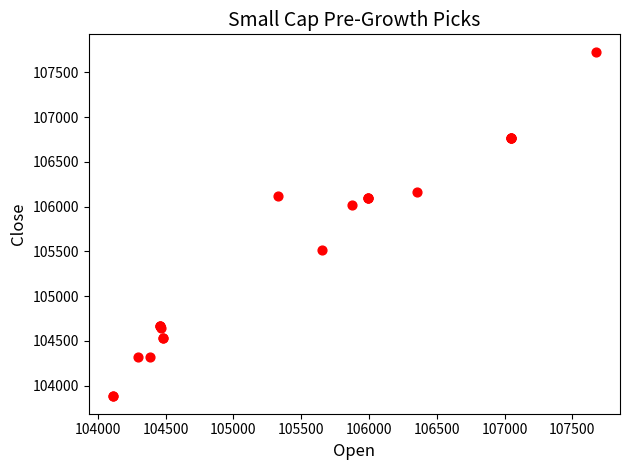

What Y value in the scatter plot is closest to 105806?

106021